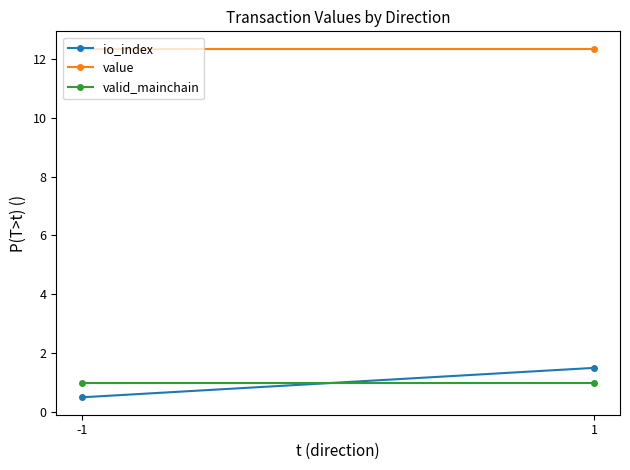

What is the average value of the value series?

12.3